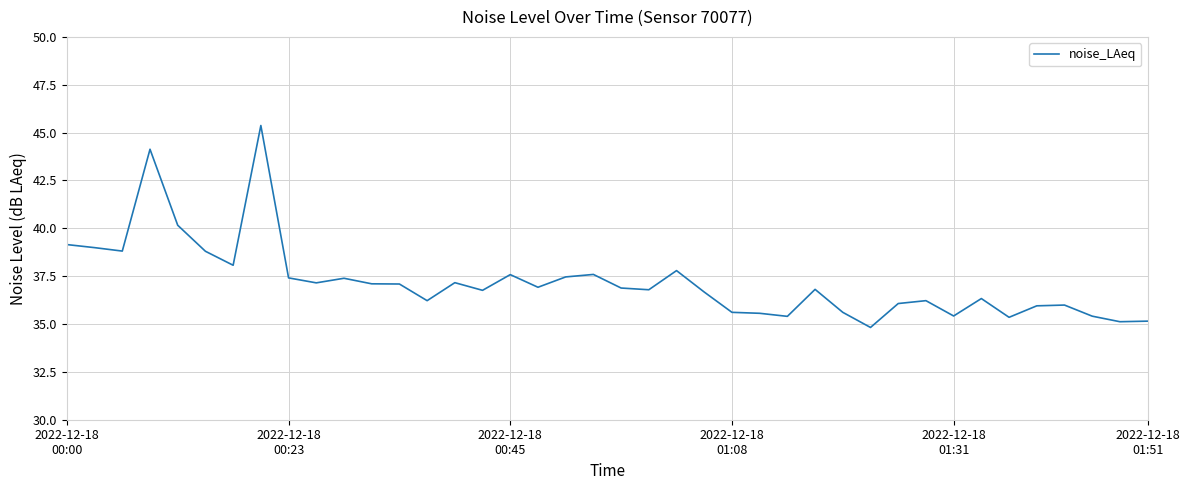

What is the greatest value displayed?

45.4